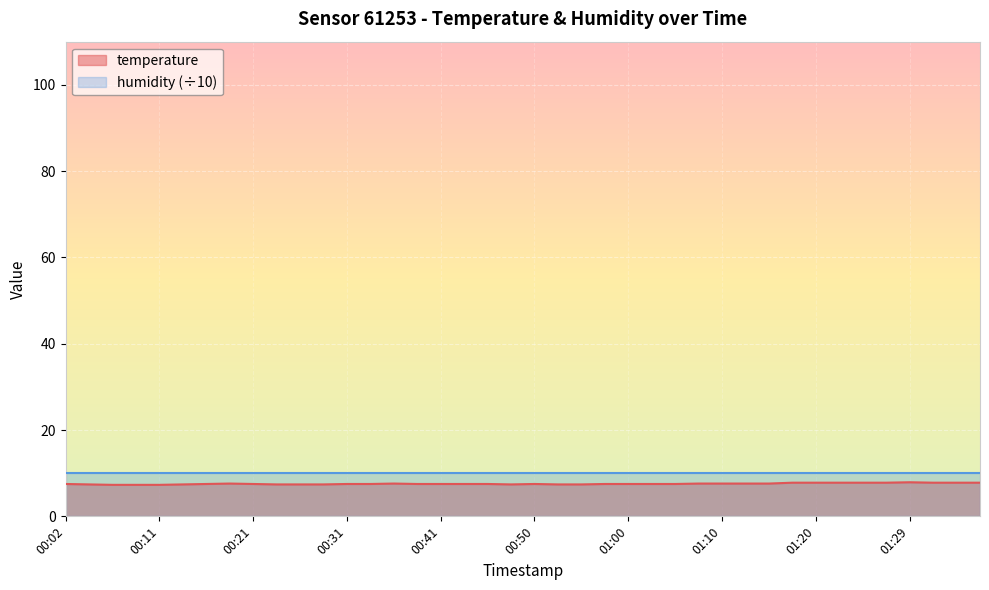

Reading left to right, transcribe all the data shown in this chart.

00:02=7.5	00:04=7.4	00:07=7.3	00:09=7.3	00:11=7.3	00:14=7.4	00:16=7.5	00:19=7.6	00:21=7.5	00:24=7.4	00:26=7.4	00:28=7.4	00:31=7.5	00:33=7.5	00:36=7.6	00:38=7.5	00:41=7.5	00:43=7.5	00:45=7.5	00:48=7.4	00:50=7.5	00:53=7.4	00:55=7.4	00:58=7.5	01:00=7.5	01:02=7.5	01:05=7.5	01:07=7.6	01:10=7.6	01:12=7.6	01:15=7.6	01:17=7.8	01:20=7.8	01:22=7.8	01:24=7.8	01:27=7.8	01:29=7.9	01:32=7.8	01:34=7.8	01:37=7.8